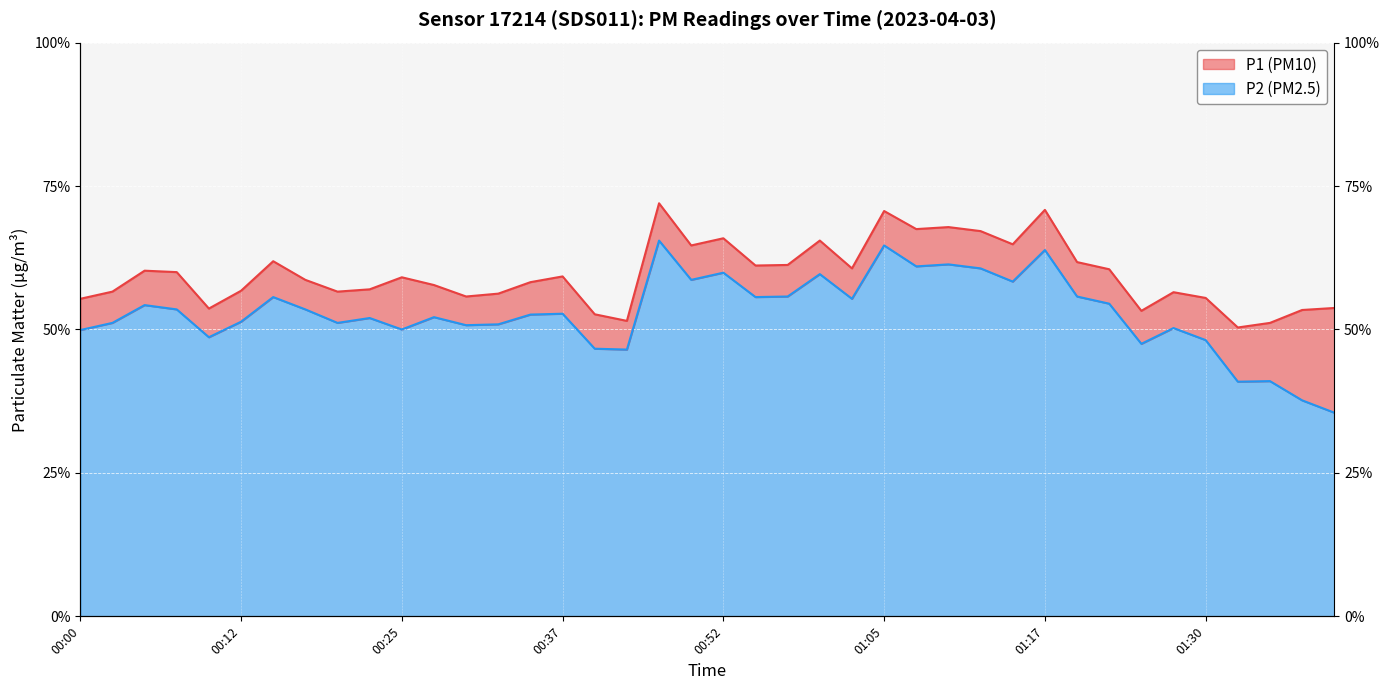

Does the chart display data point markers on the line(s)?

No